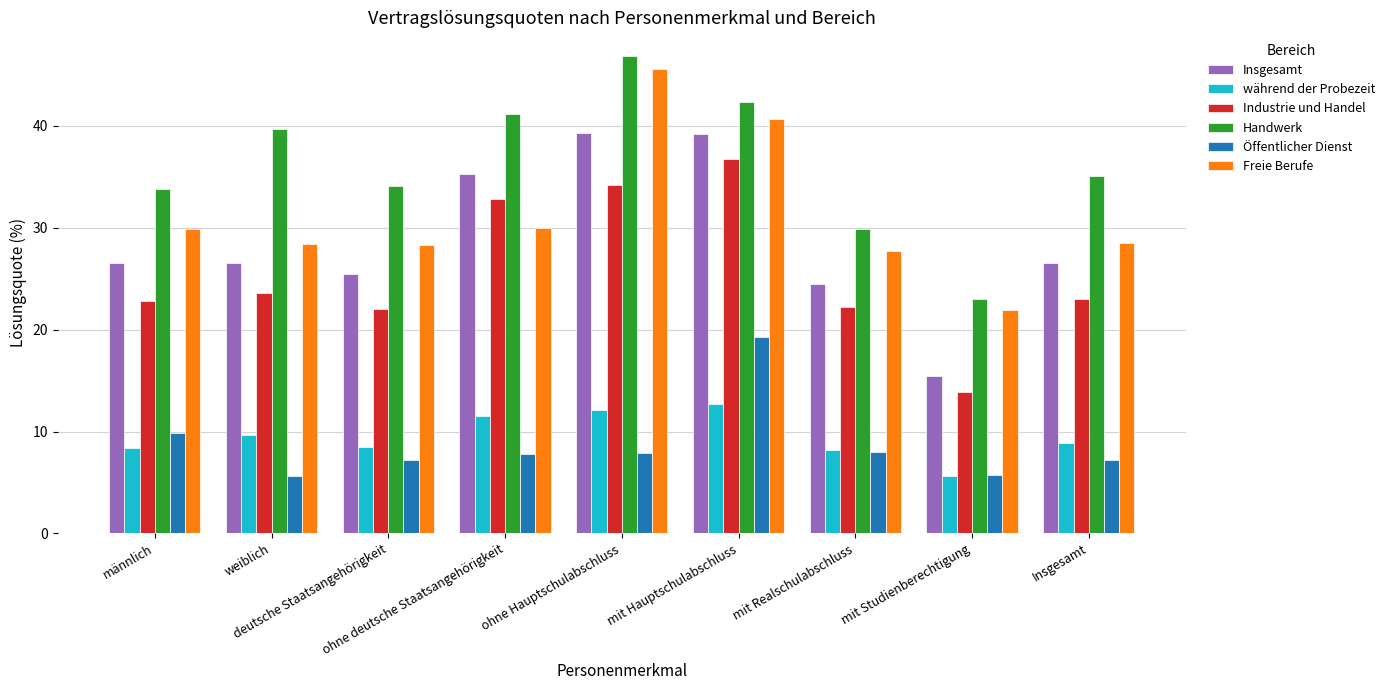

Rank the series by their maximum value, from highest to lowest.

Handwerk, Freie Berufe, Insgesamt, Industrie und Handel, Öffentlicher Dienst, während der Probezeit